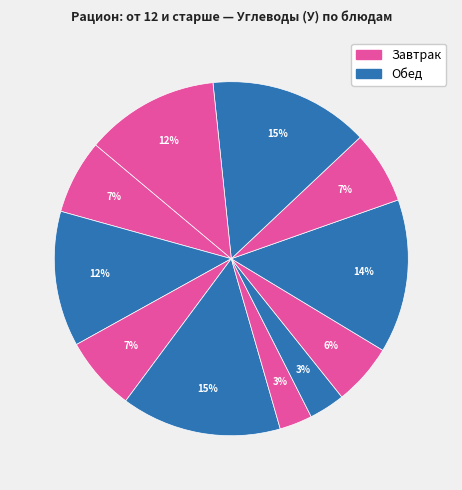

How many slices are in this pie chart?

11